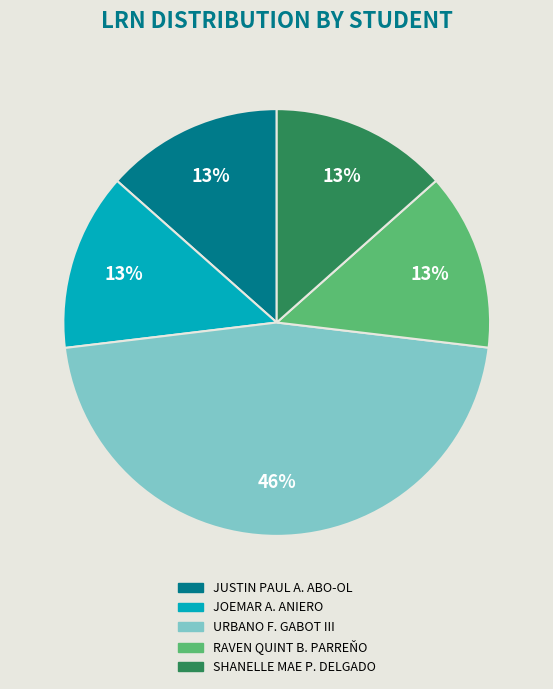

To the nearest percent, what percentage of the pie is JOEMAR A. ANIERO?

13%